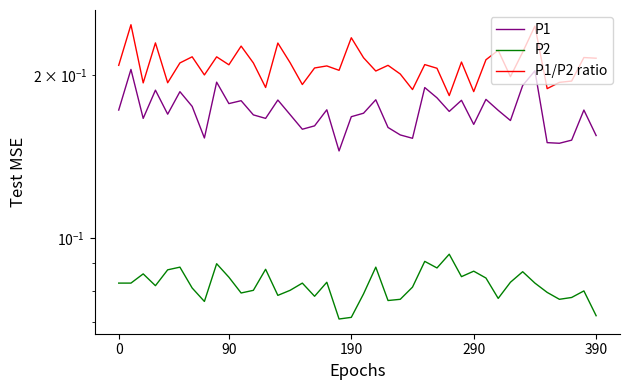

What is the total value across all series at 27?

0.4